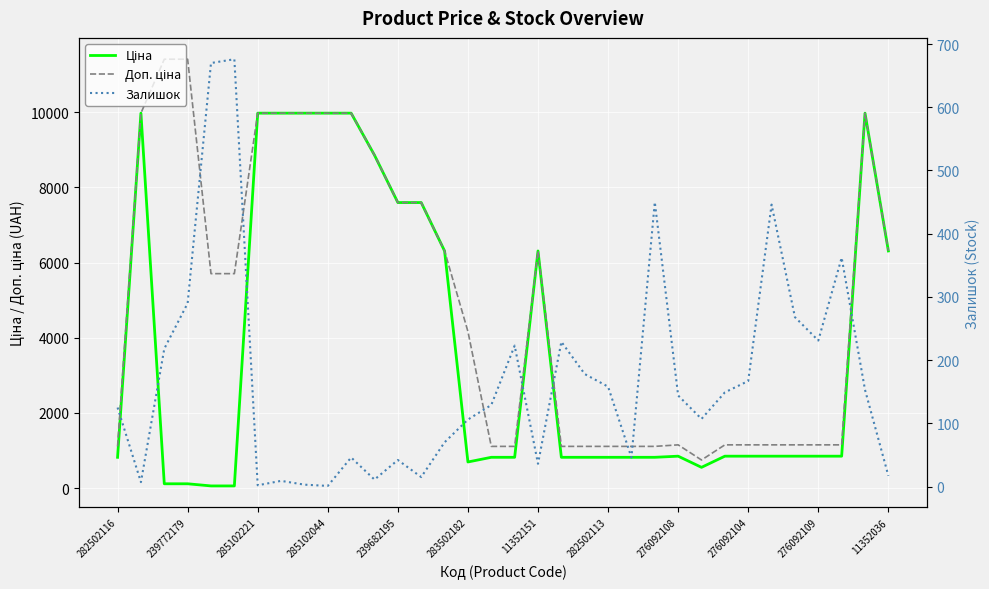

True or false: Доп. ціна has more than 1 points higher than both neighbors.

True